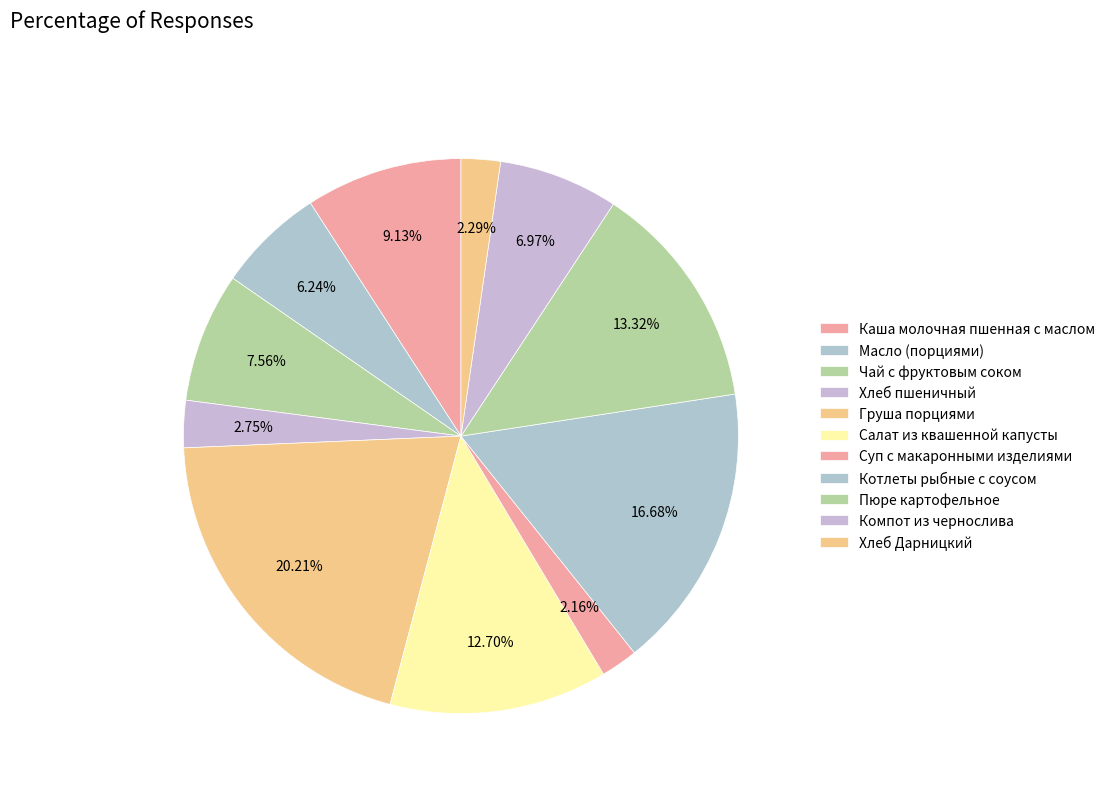

Which category has the smallest portion of the pie?

Суп с макаронными изделиями